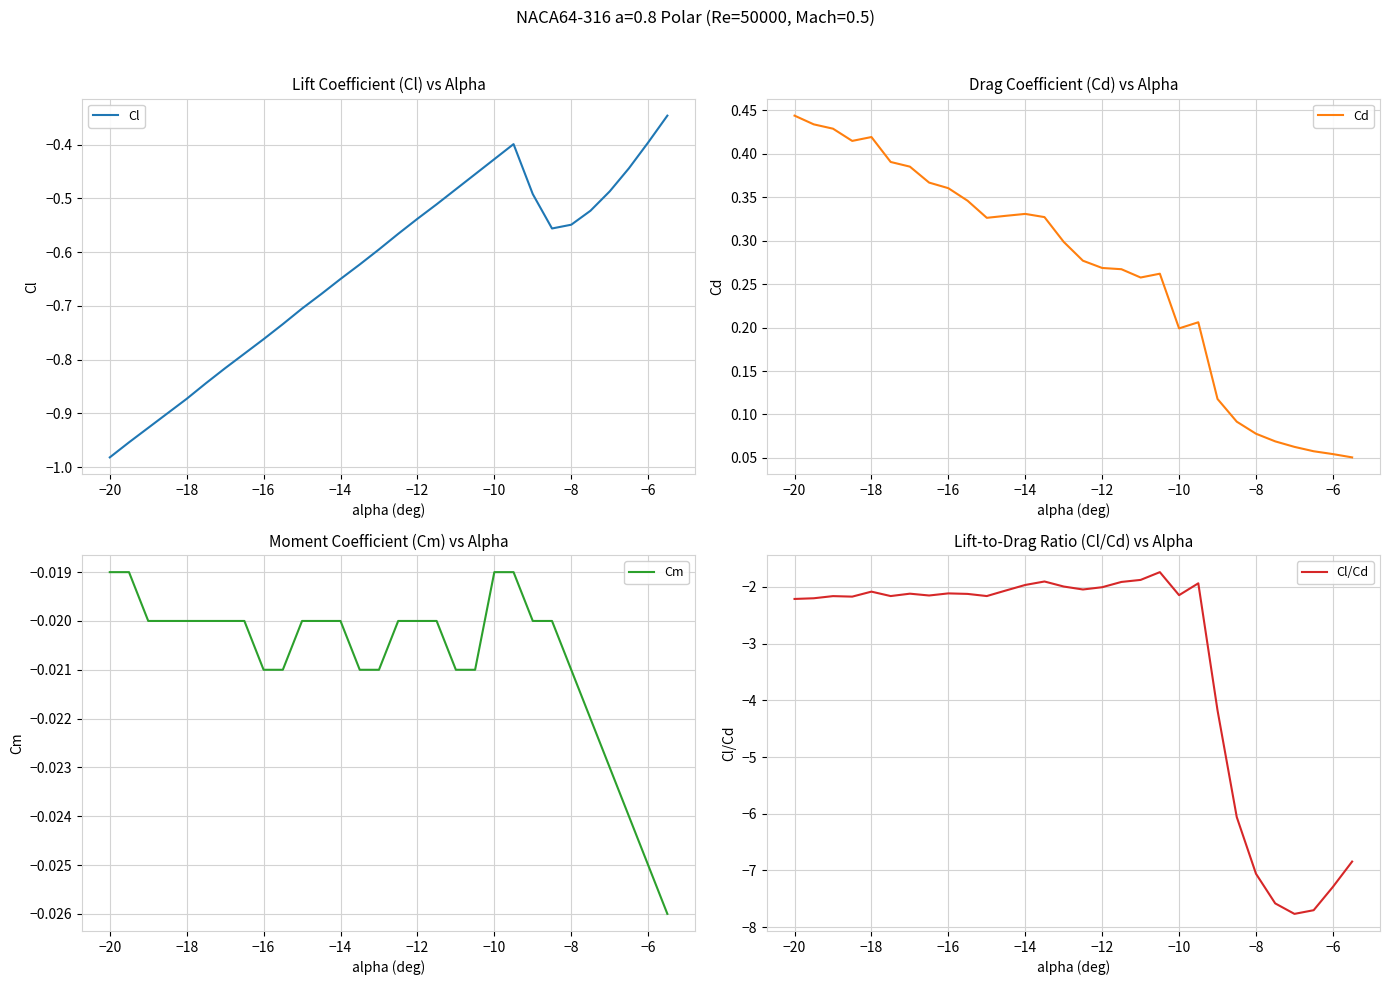

What is the difference between the maximum and minimum values in the Cl/Cd series?

6.0